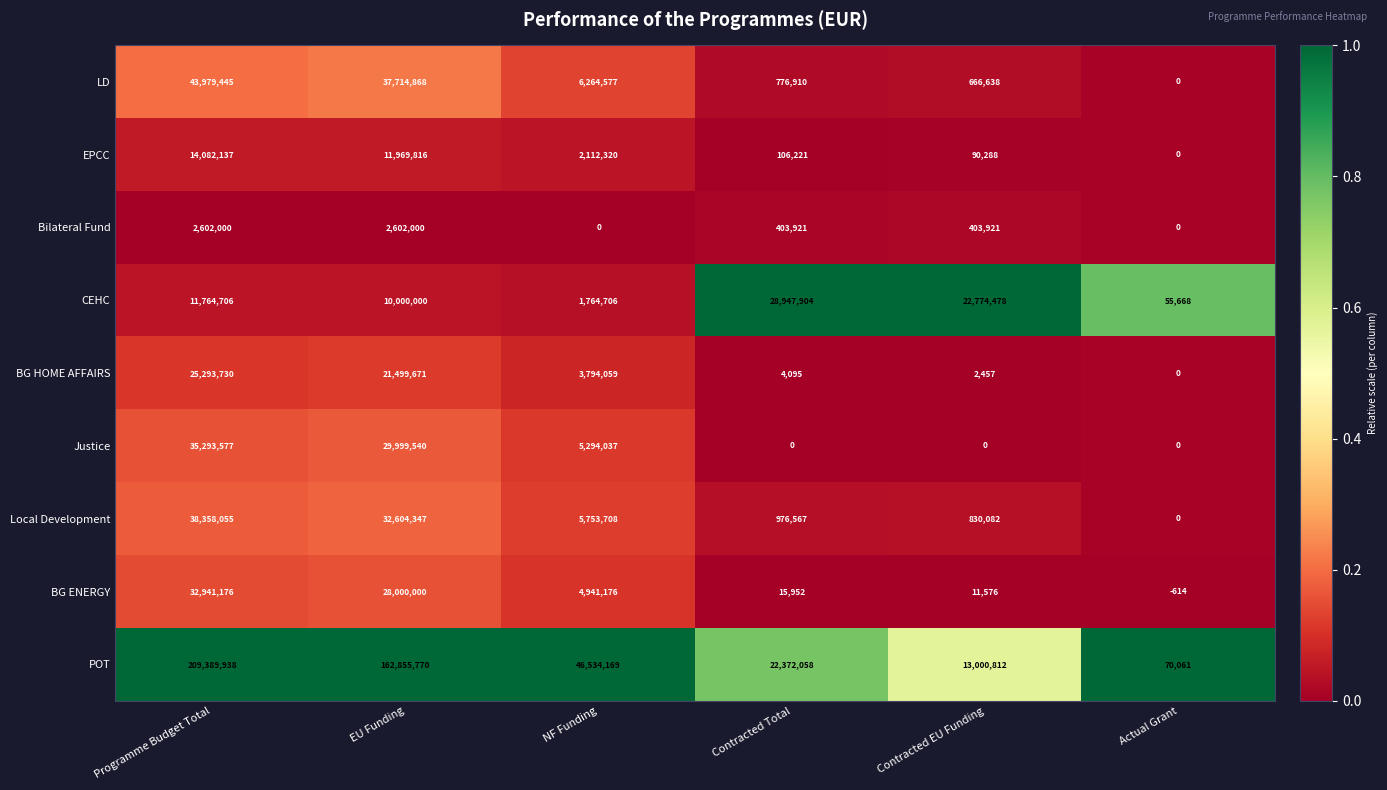

At how many categories does at least one series exceed 0?

6